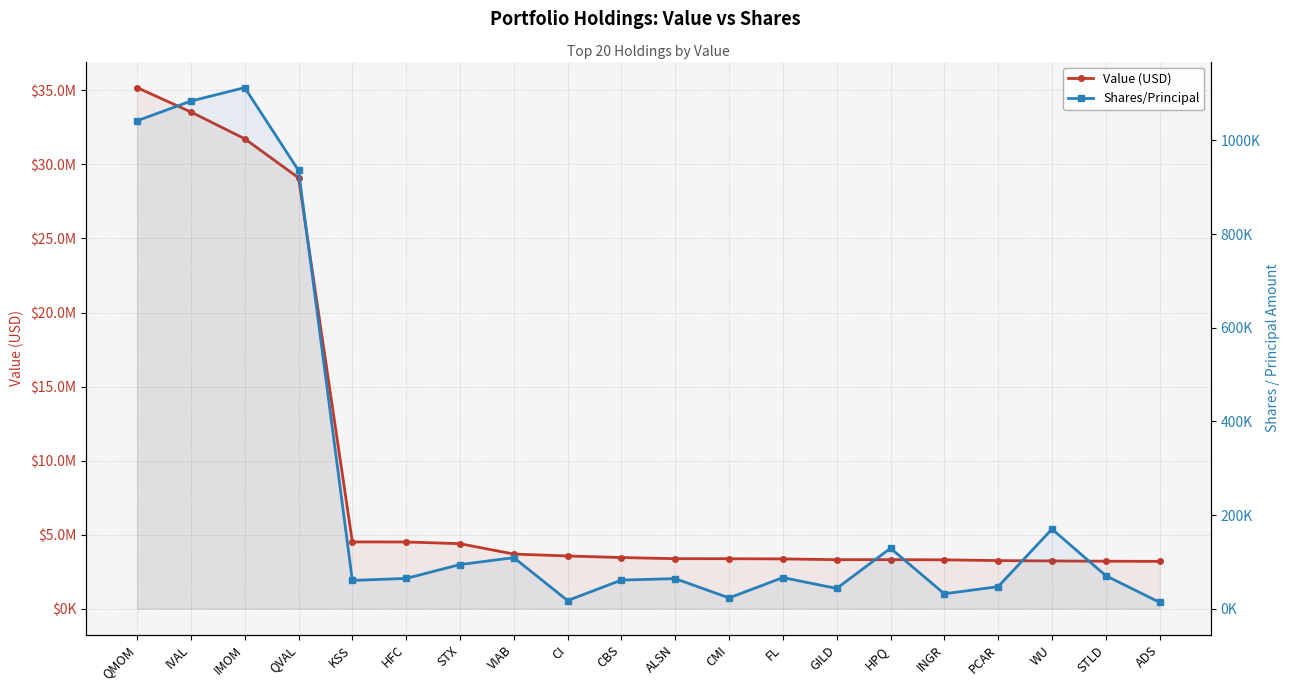

The Value (USD) series shows 4386000 at STX. True or false?

True